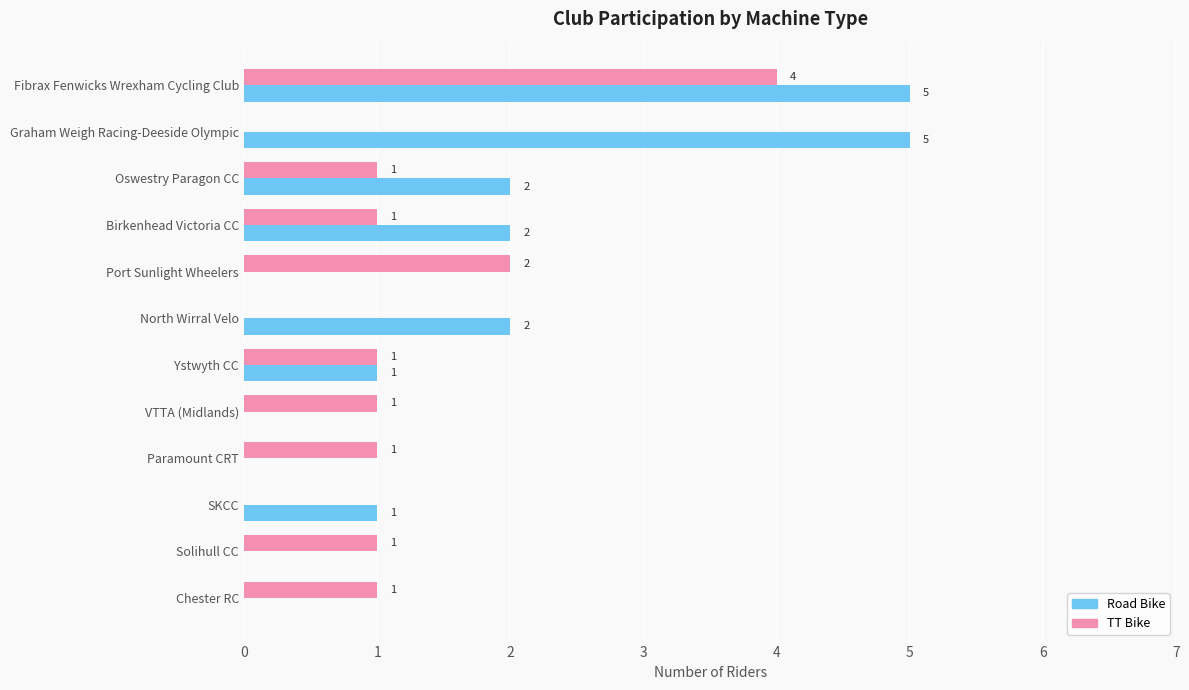

What is the sum of all Road Bike values?

19